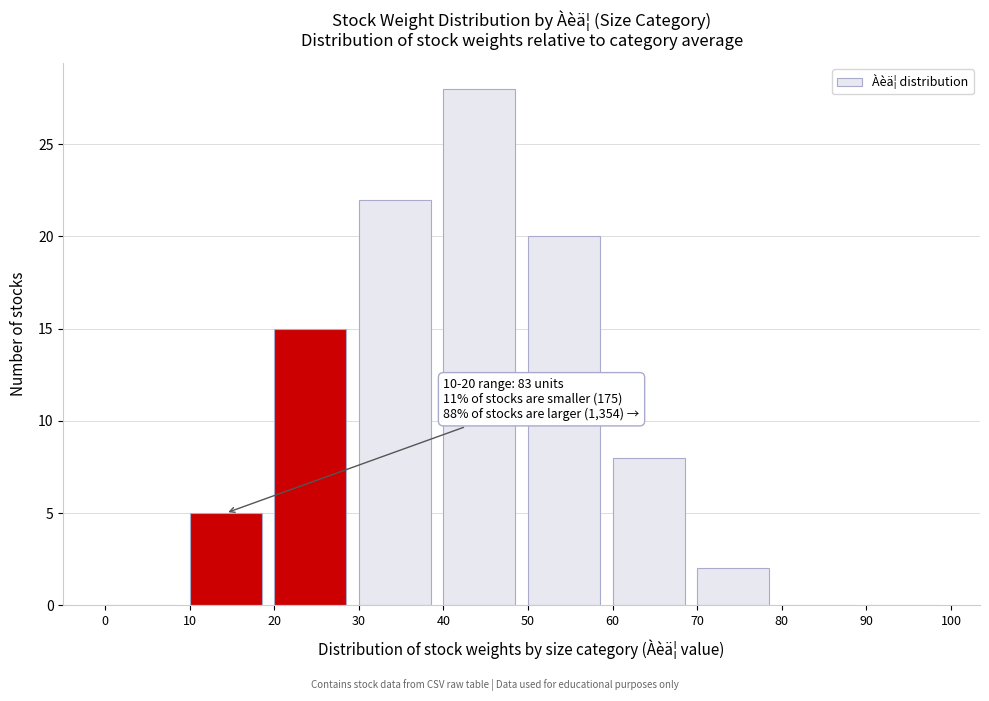

Which range on the x-axis has the tallest bar?

40 to 50